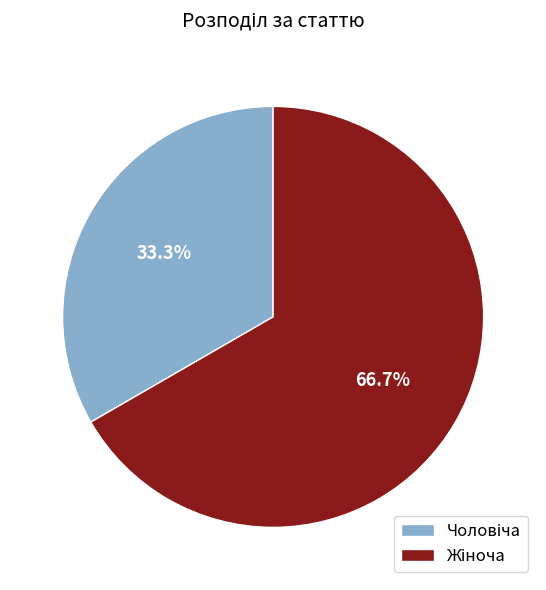

Is Жіноча the majority of the pie?

Yes